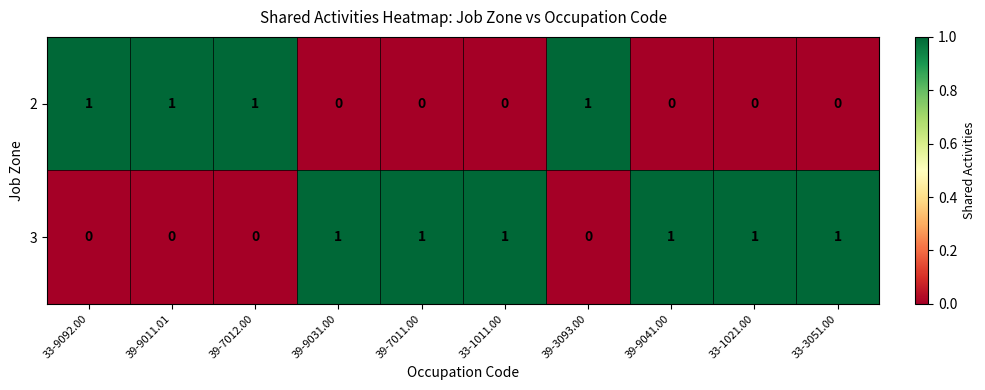

Rank the series by their average value, from highest to lowest.

3, 2